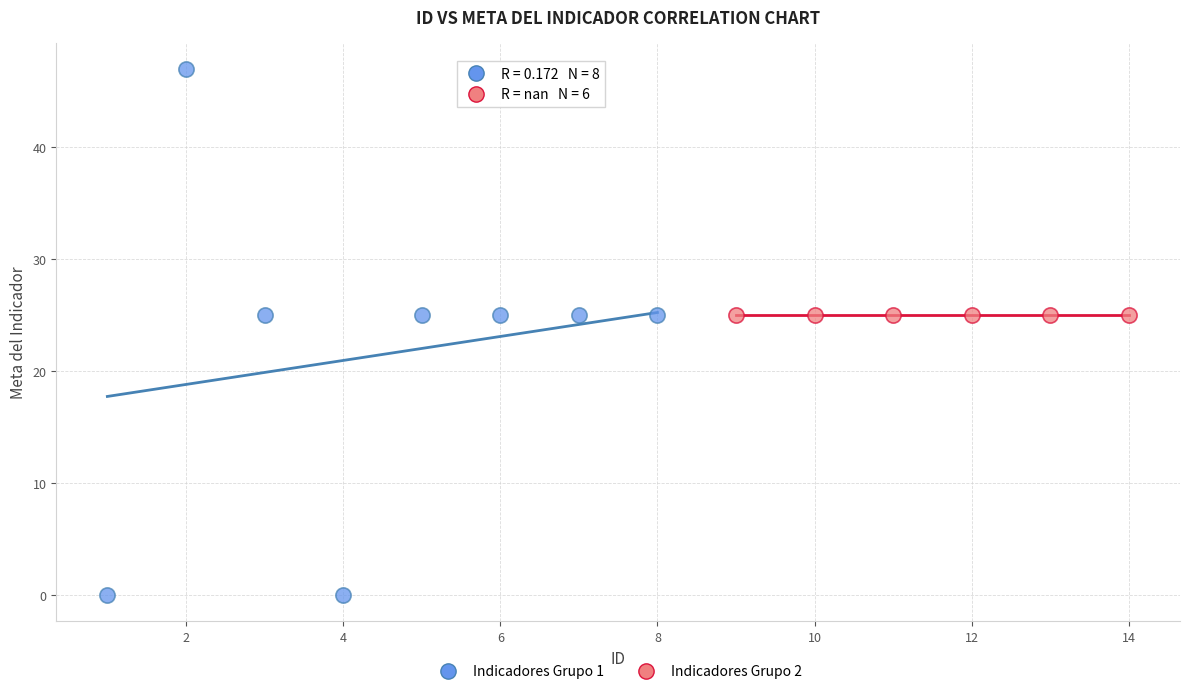

What are all the series names shown in the legend?

Indicadores Grupo 1, Indicadores Grupo 2